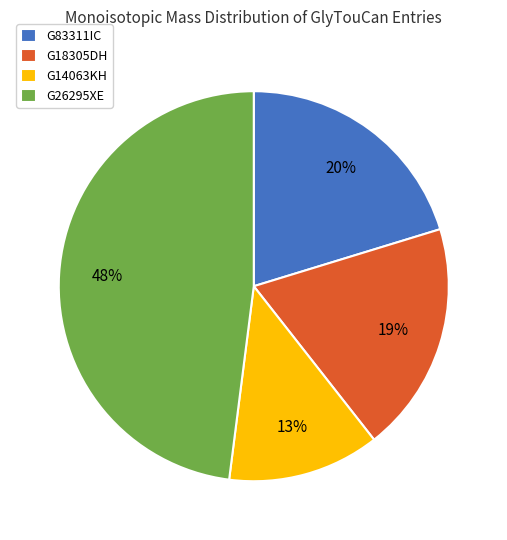

To the nearest percent, what is the average slice percentage?

25%